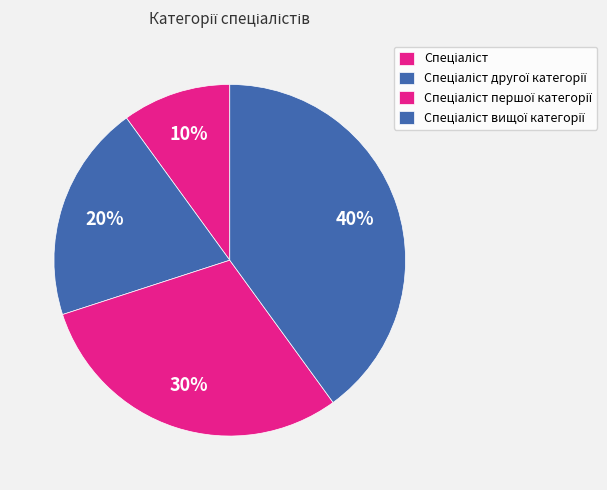

How many segments does this pie chart have?

4